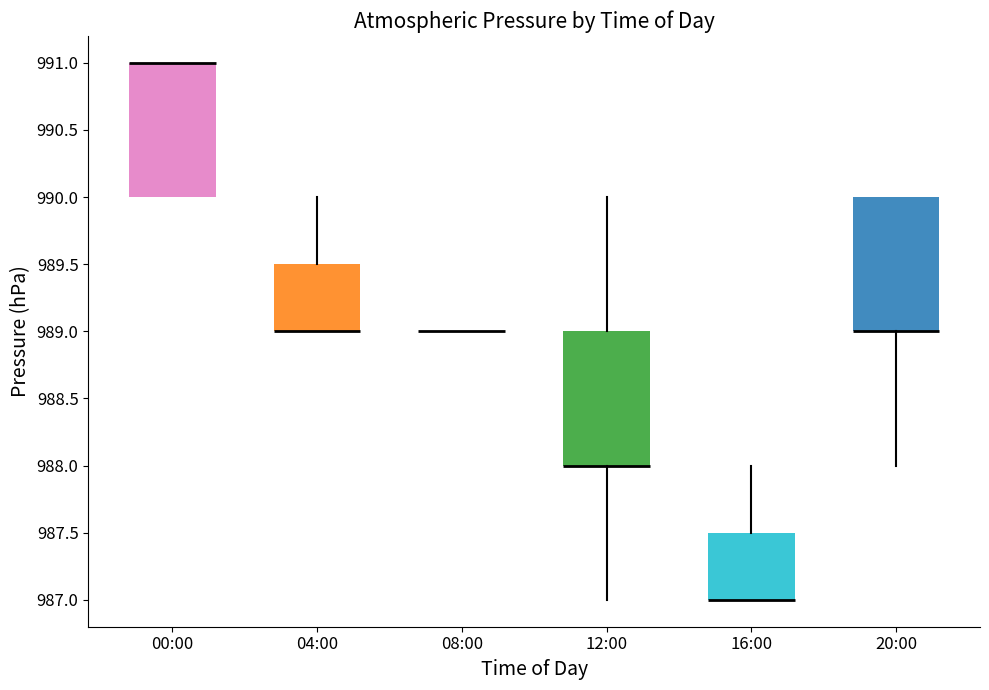

Reading left to right, transcribe this box plot: for each box, give where its median line is, the range the box spans, and where its two whiskers end, as read against the y-axis. The values are not printed on the chart, so give them approximately, as read against the axis.

00:00: median 991.0 (drawn on the box's upper edge), box 990.0 to 991.0, whiskers 990.0 to 991.0
04:00: median 989.0 (drawn on the box's lower edge), box 989.0 to 989.5, whiskers 989.0 to 990.0
08:00: box collapsed to a line at 989.0, whiskers 989.0 to 989.0
12:00: median 988.0 (drawn on the box's lower edge), box 988.0 to 989.0, whiskers 987.0 to 990.0
16:00: median 987.0 (drawn on the box's lower edge), box 987.0 to 987.5, whiskers 987.0 to 988.0
20:00: median 989.0 (drawn on the box's lower edge), box 989.0 to 990.0, whiskers 988.0 to 990.0